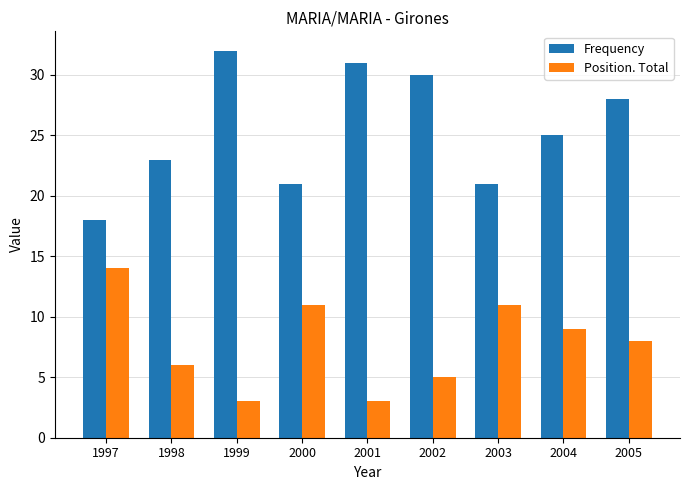

At which label does Frequency reach its minimum?

1997